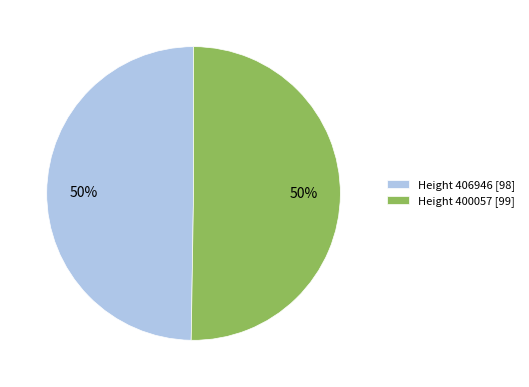

To the nearest percent, what is the combined percentage of Height 400057 [99] and Height 406946 [98]?

100%